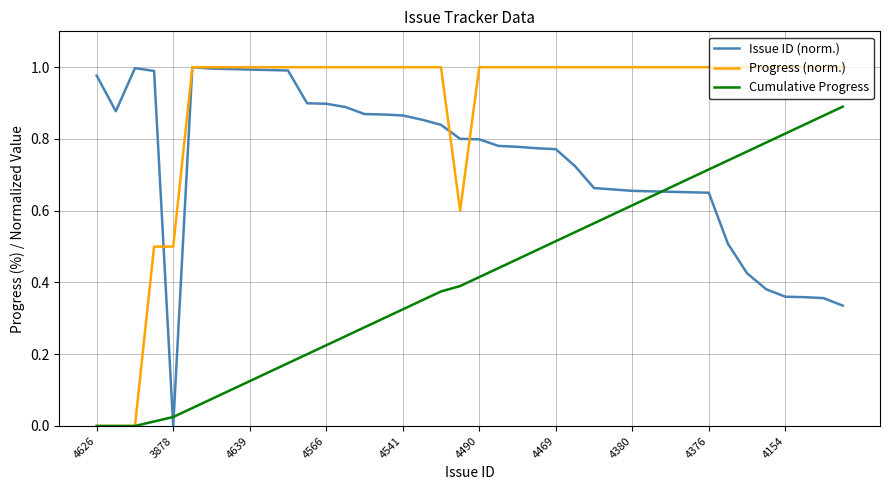

List the series in order of their overall mean, lowest first.

Cumulative Progress, Issue ID (norm.), Progress (norm.)